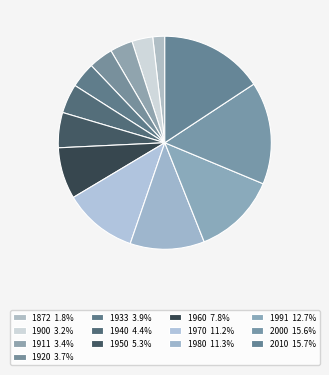

Is 1970 the majority of the pie?

No